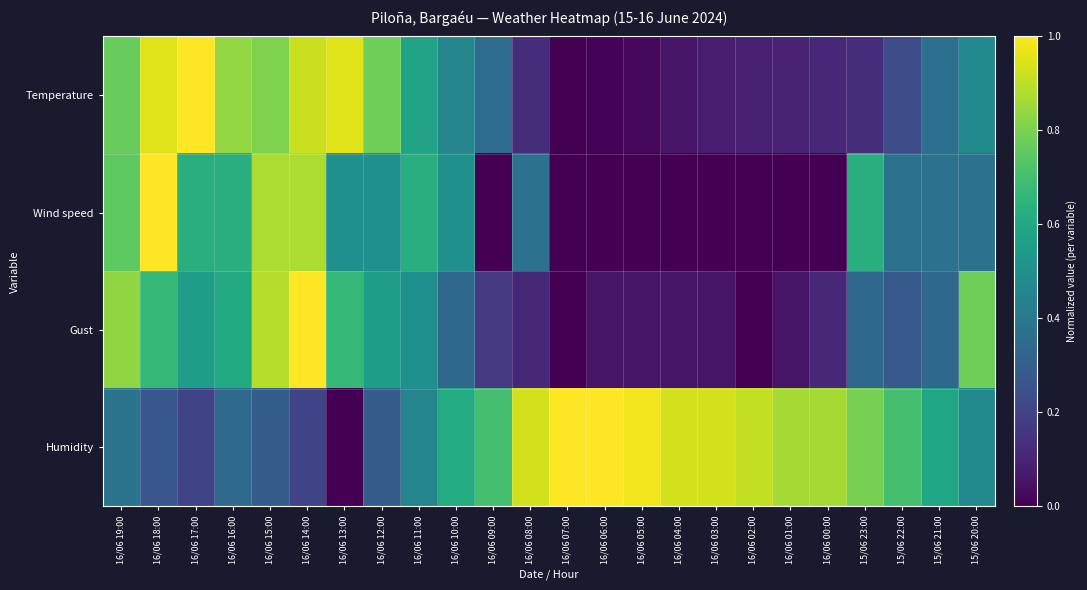

At which category is the sum across all series the highest?

16/06 14:00